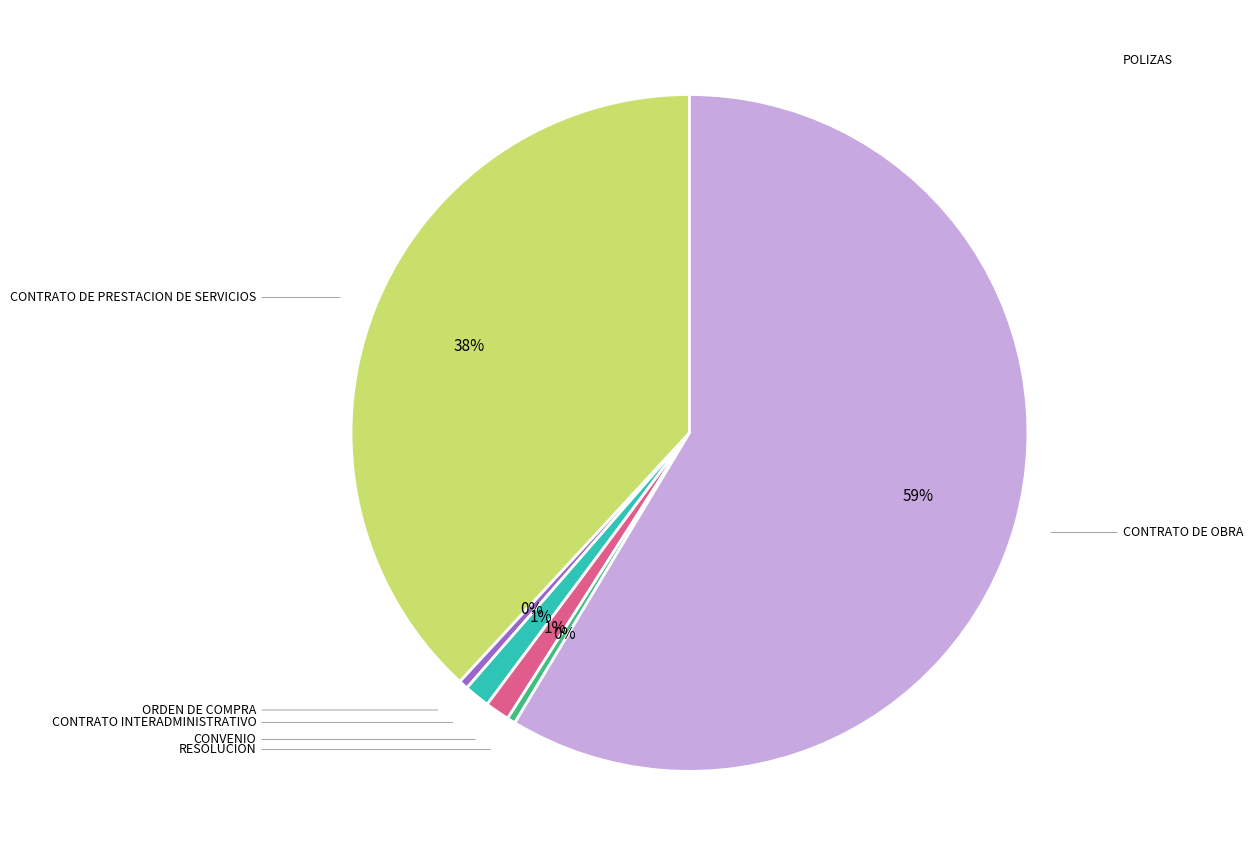

To the nearest percent, what is the difference between the largest and smallest slice percentages?

59%